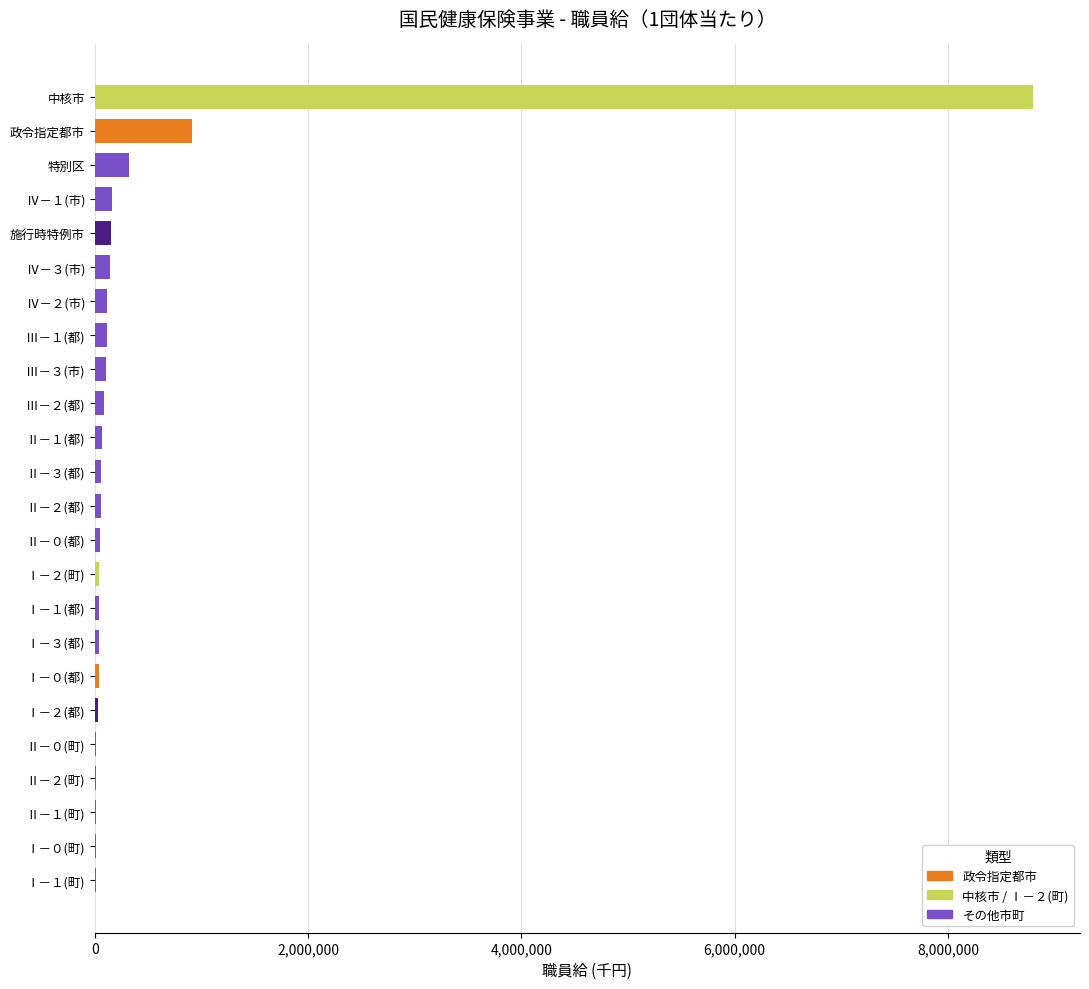

At which label is the value closest to 4403166?

政令指定都市